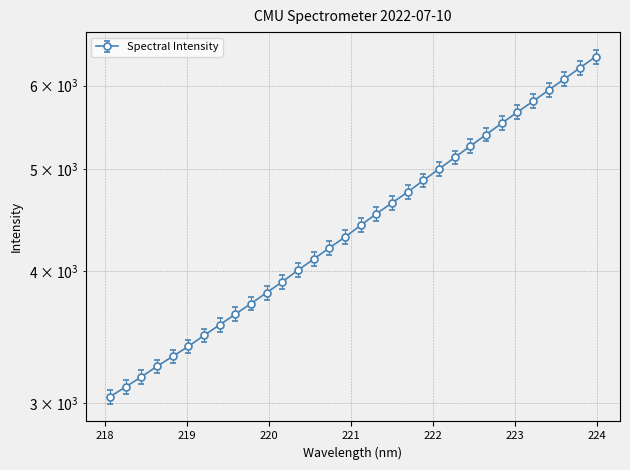

What is the sum of all values?

143752.1